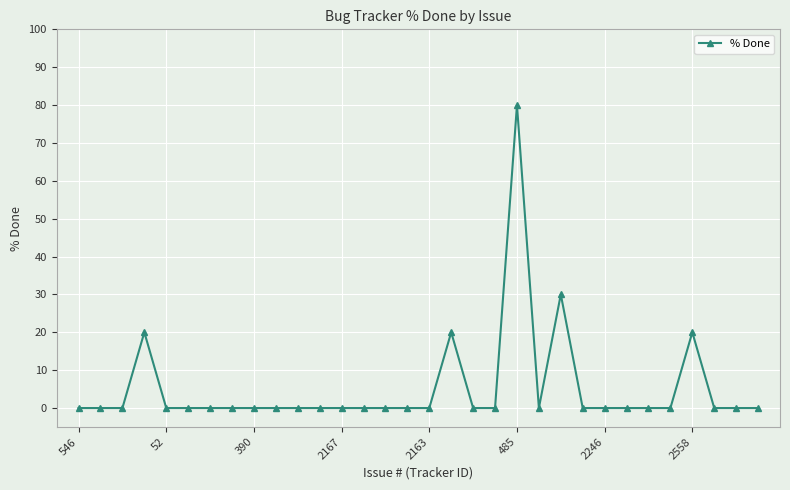

What is the sum of all values?

170